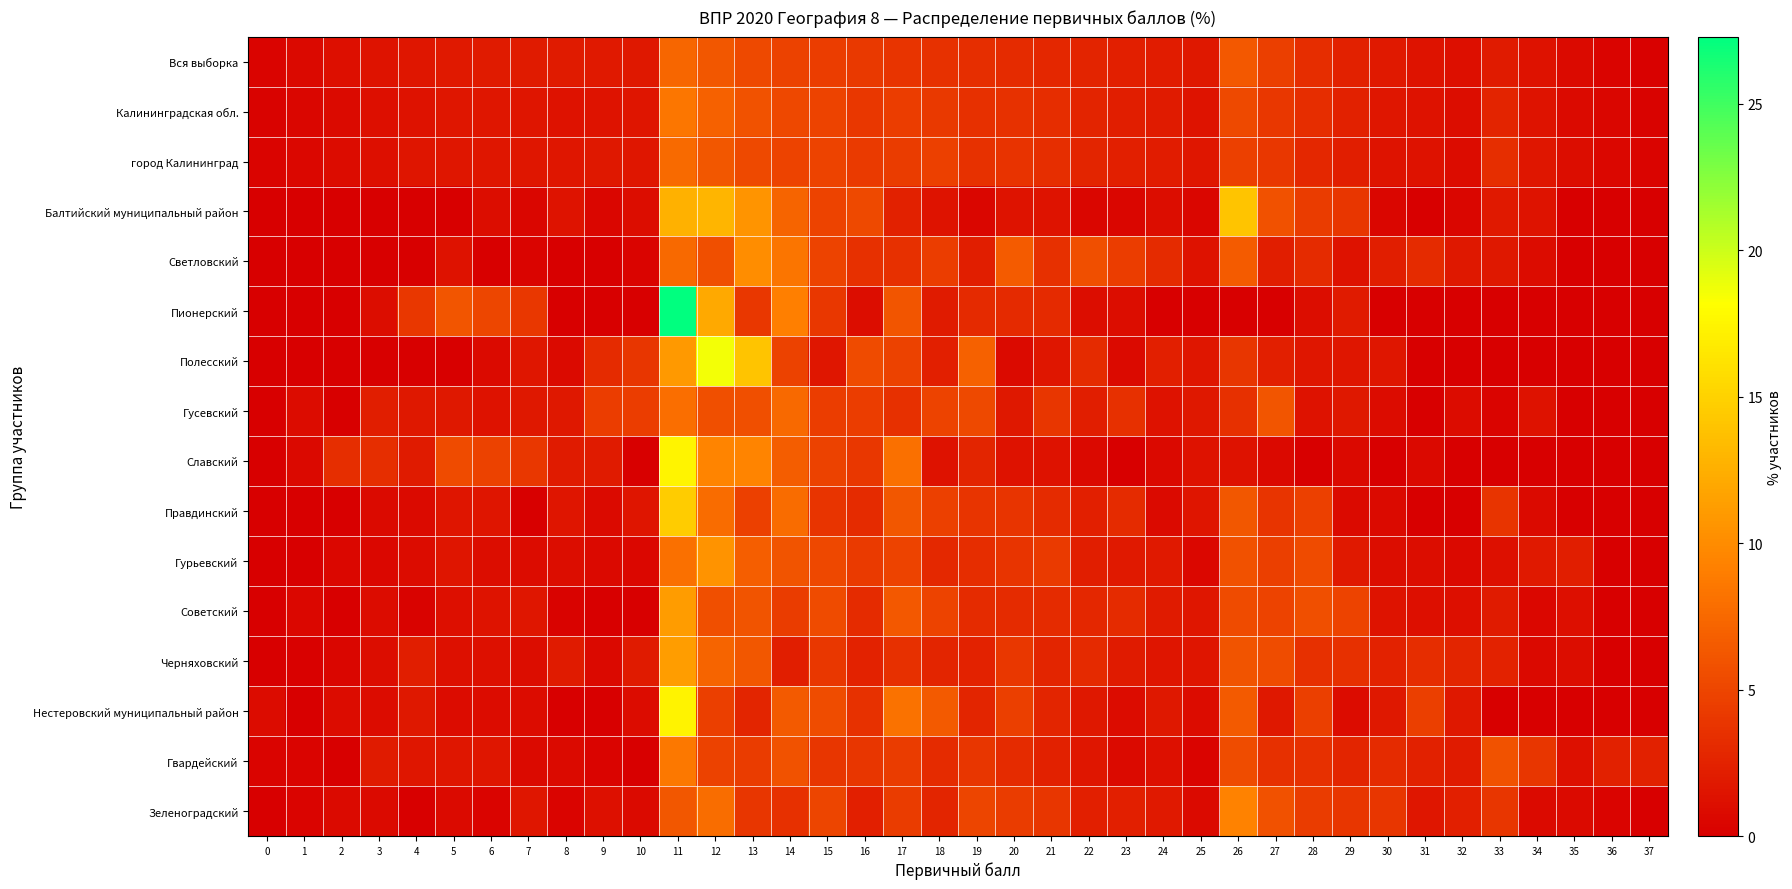

Which series changed the most between 18 and 19?

Полесский